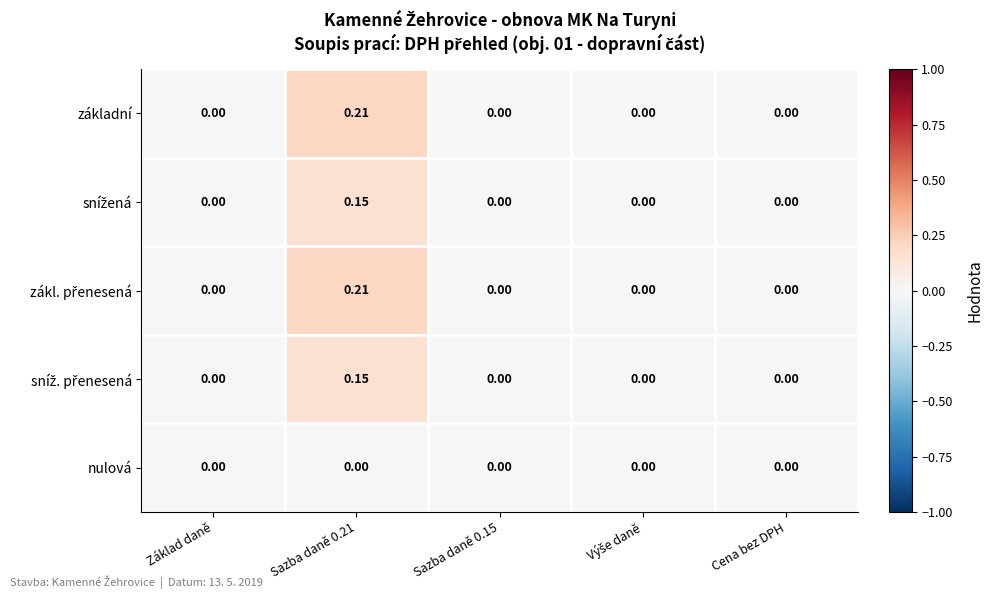

Count the number of categories in the chart.

5